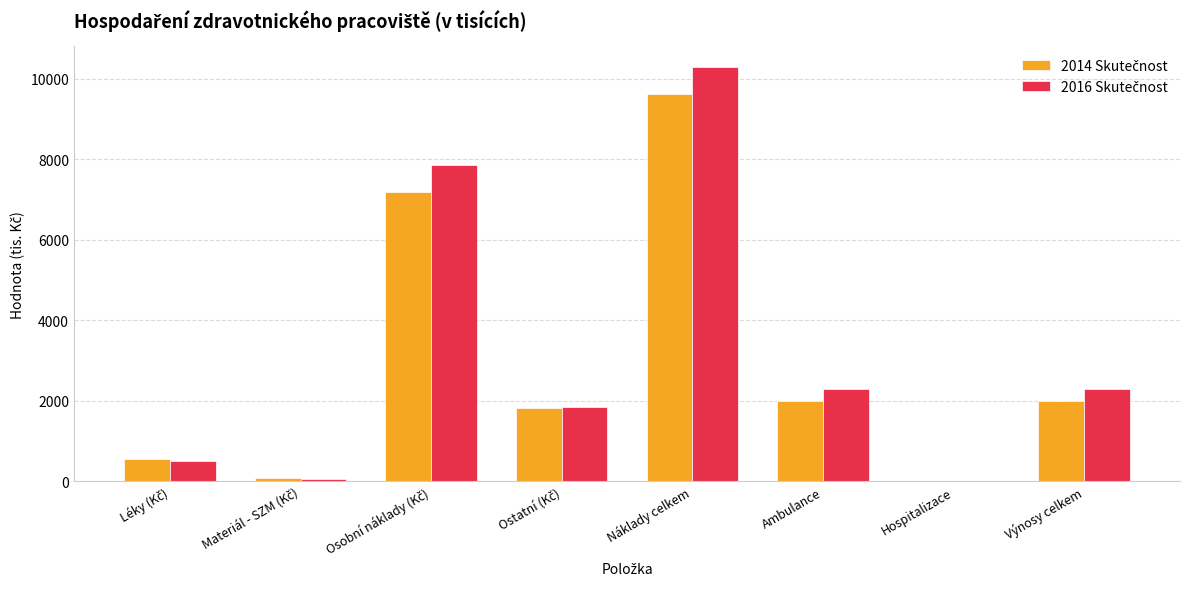

What is the total value across all series at Ambulance?

4275.3